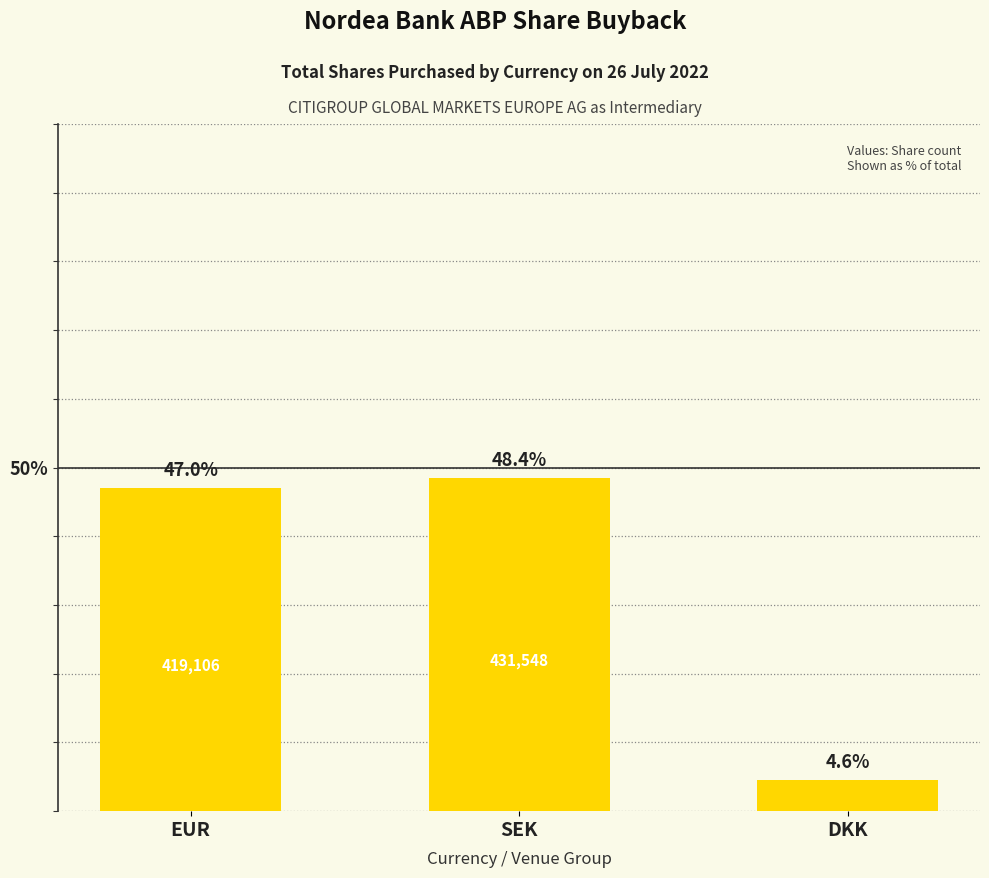

Reading left to right, what are all the values shown in this chart?

EUR=47.0	SEK=48.4	DKK=4.6